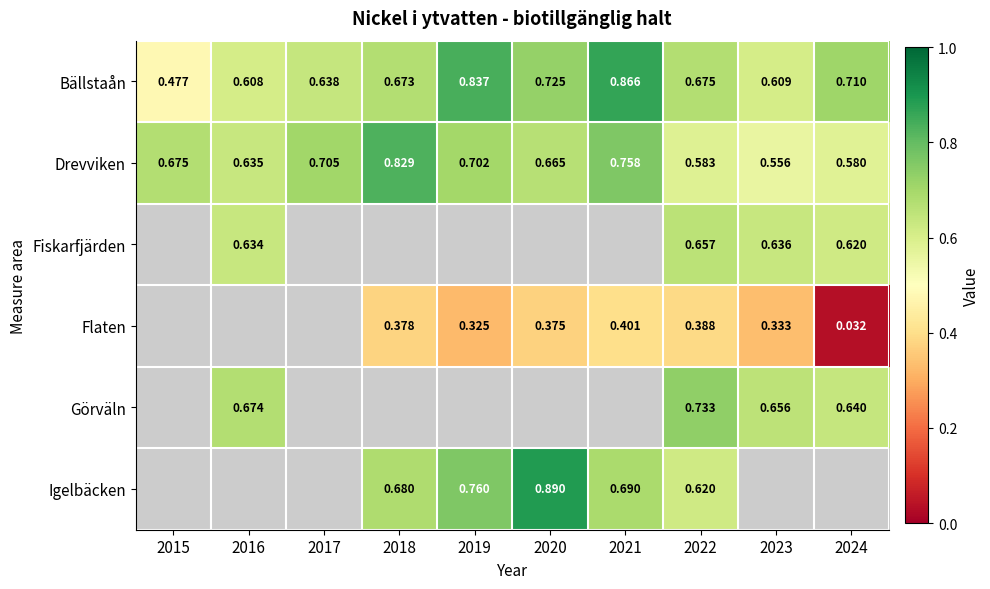

Is the value of Bällstaån at 2018 greater than the value of Flaten at 2022?

Yes